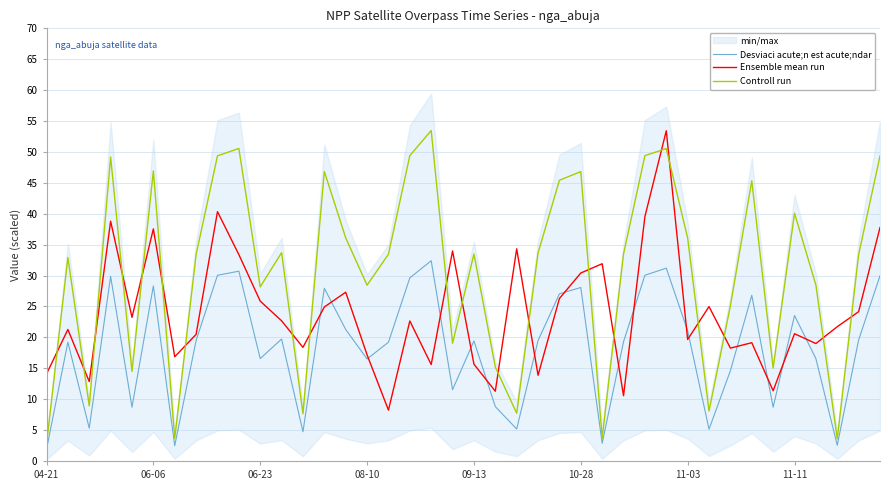

How many intersections are there between Ensemble mean run and Controll run?

21